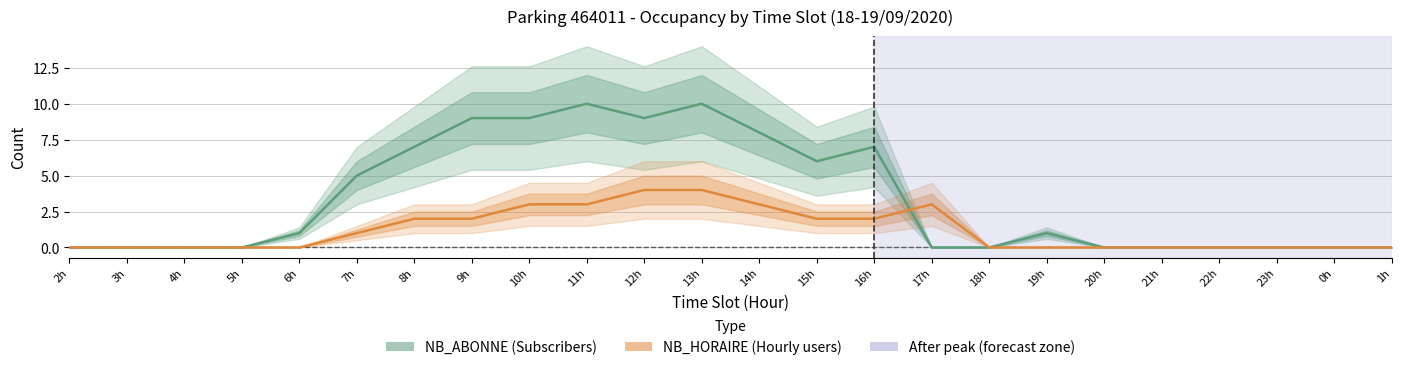

The value of NB_ABONNE (Subscribers) at 1h is 0. True or false?

True